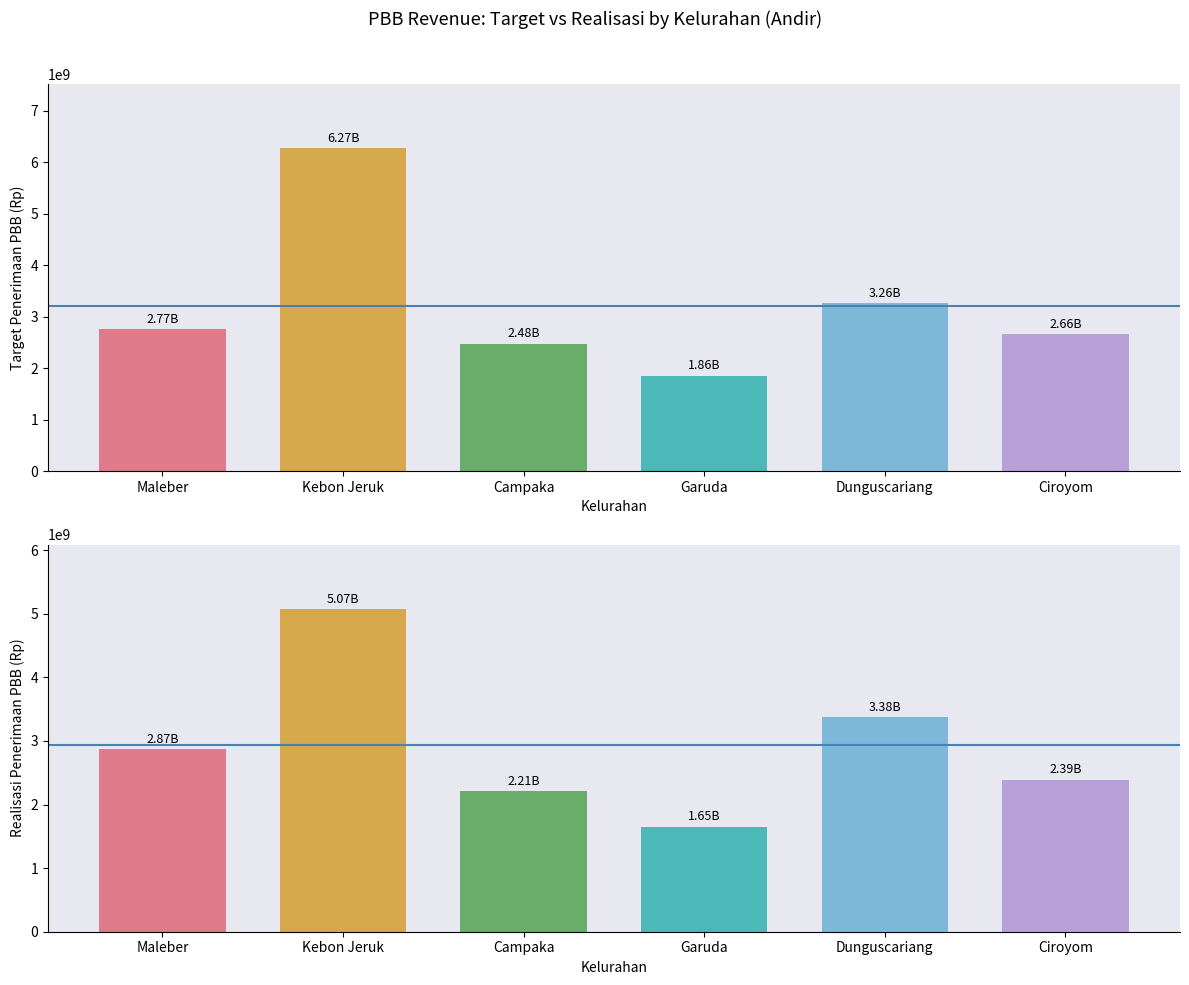

What is the label of the 5th bar from the right?

Kebon Jeruk